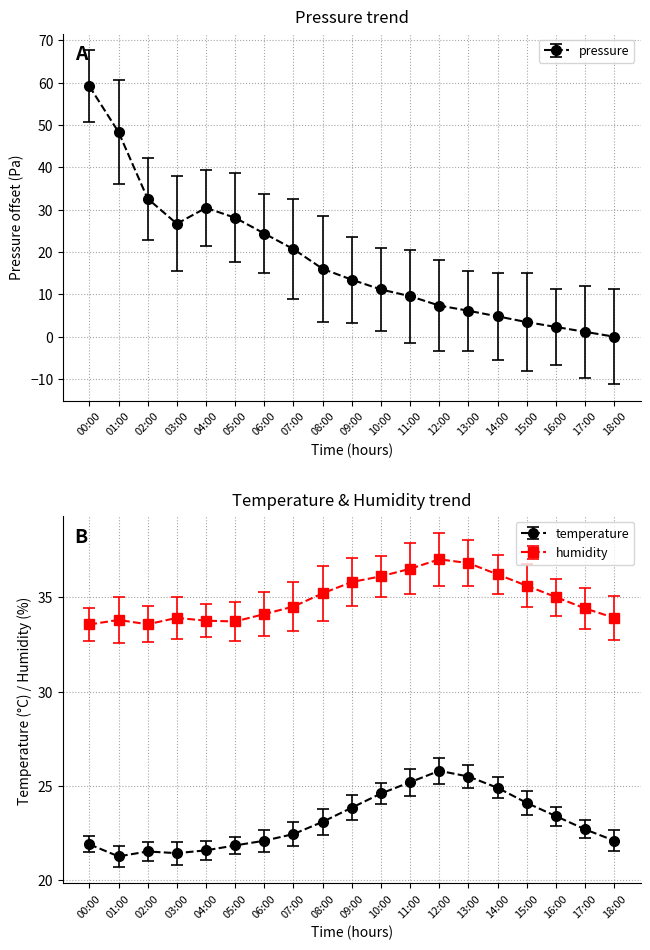

The value of pressure at 01:00 is 48.3. True or false?

True